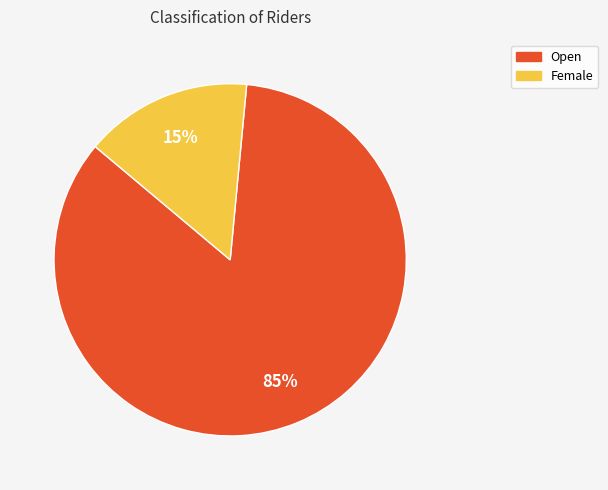

To the nearest percent, what is the average slice percentage?

50%